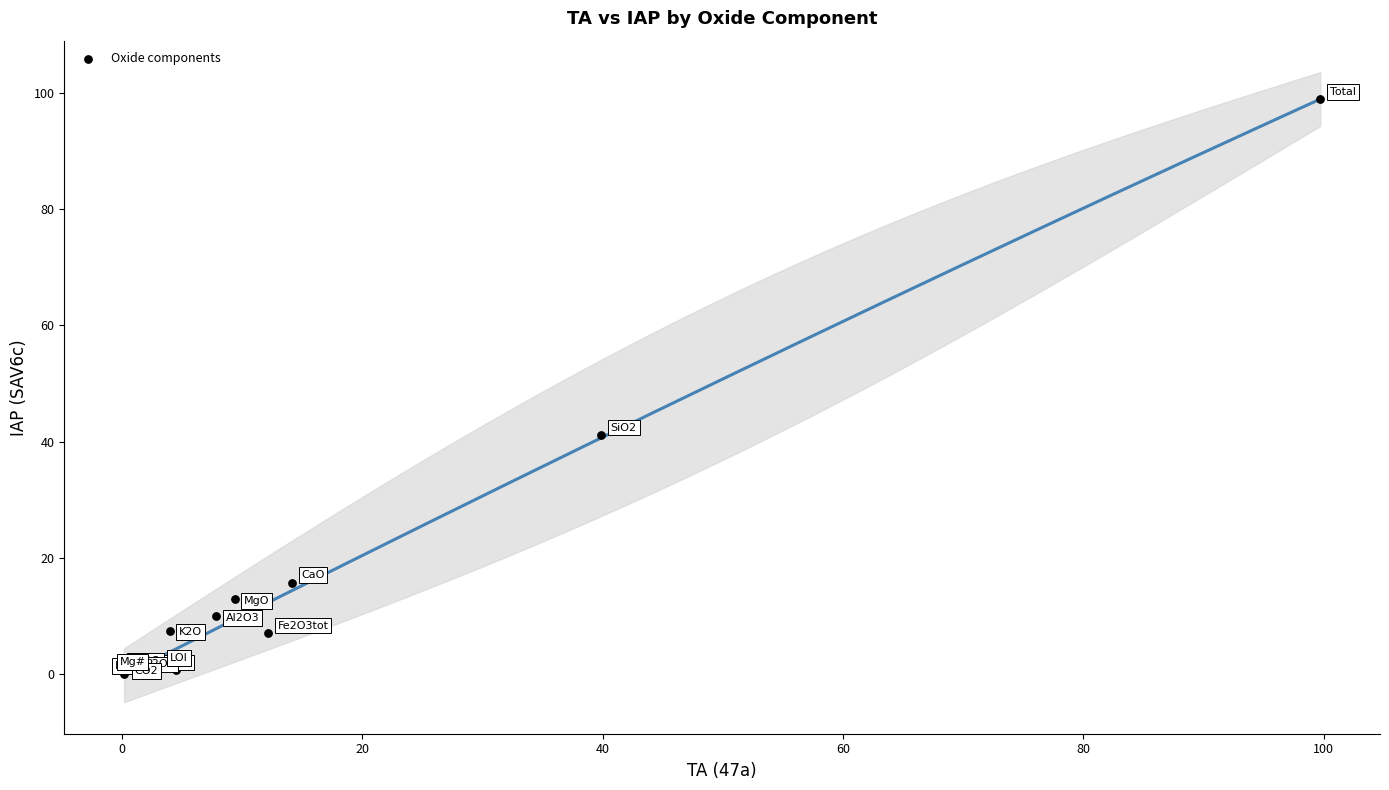

What Y value in the scatter plot is closest to 49?

41.1